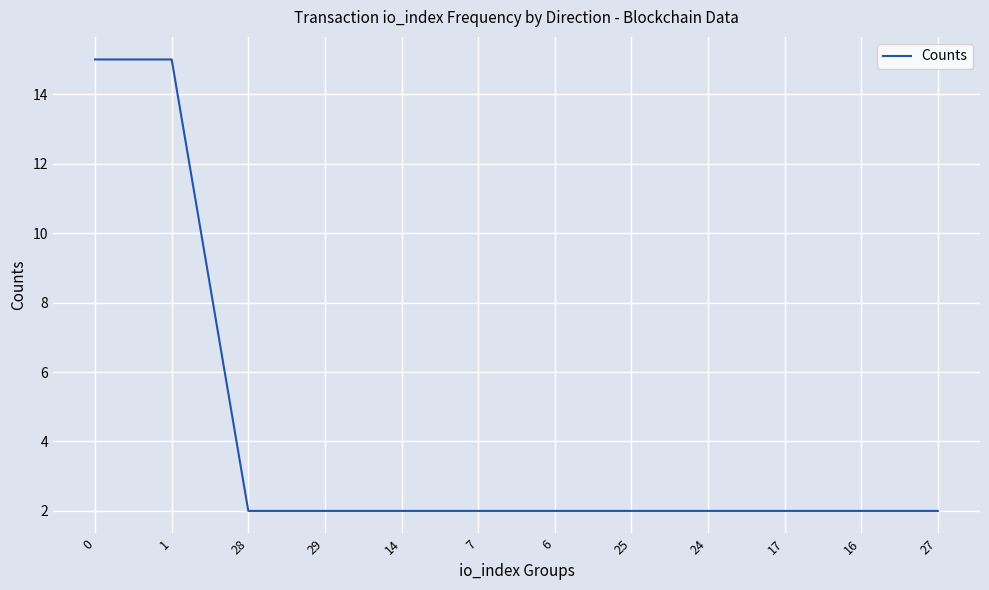

Count the number of categories in the chart.

12